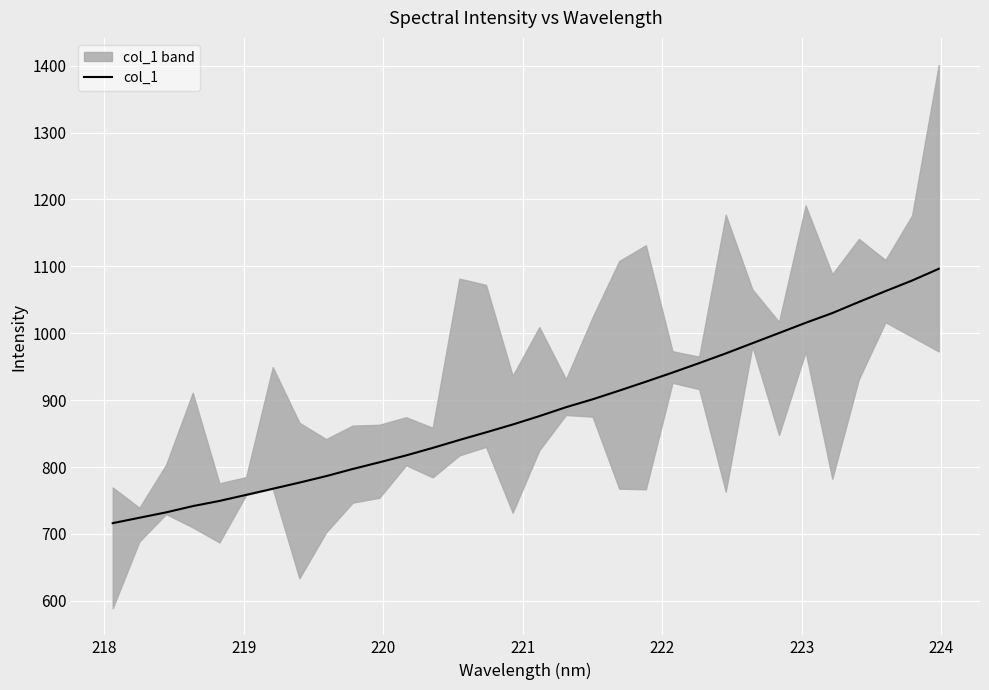

What is the difference between the maximum and minimum values?

380.1